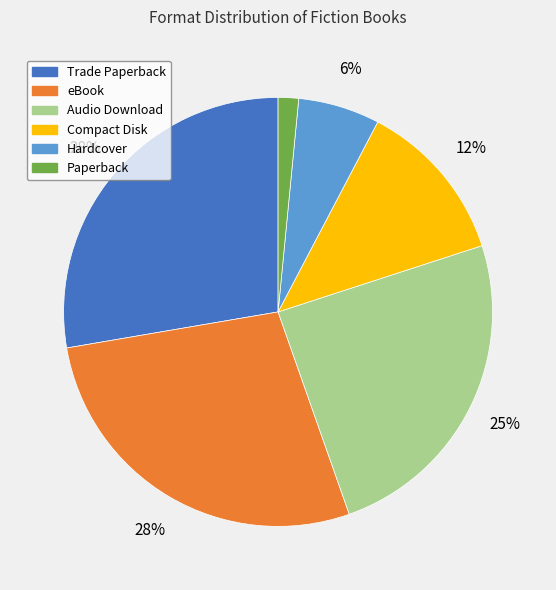

Does eBook represent more than half of the total?

No